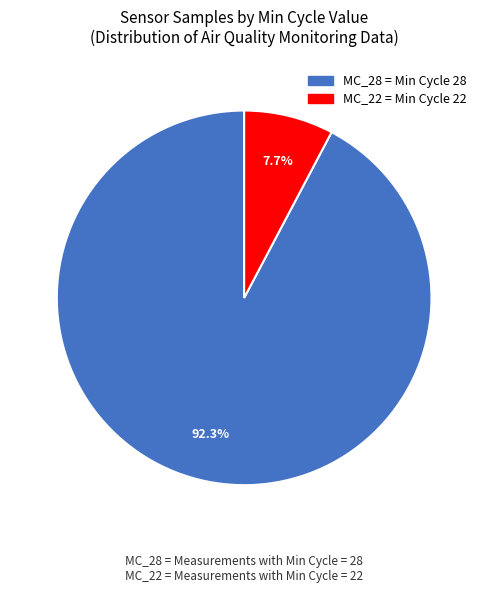

To the nearest percent, what is the average slice percentage?

50%